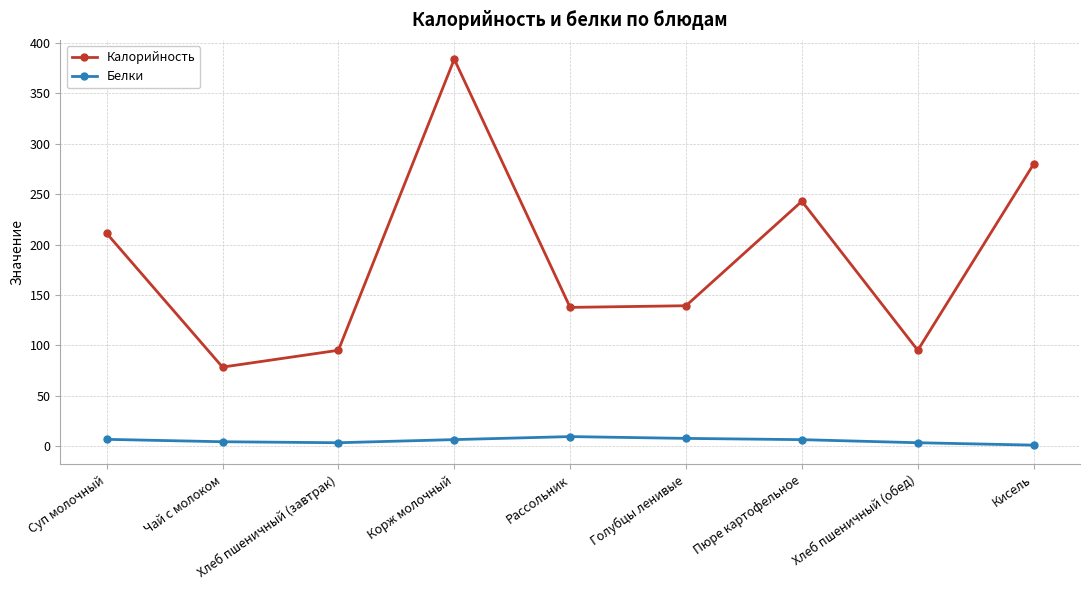

What is the sum of all Белки values?

47.3